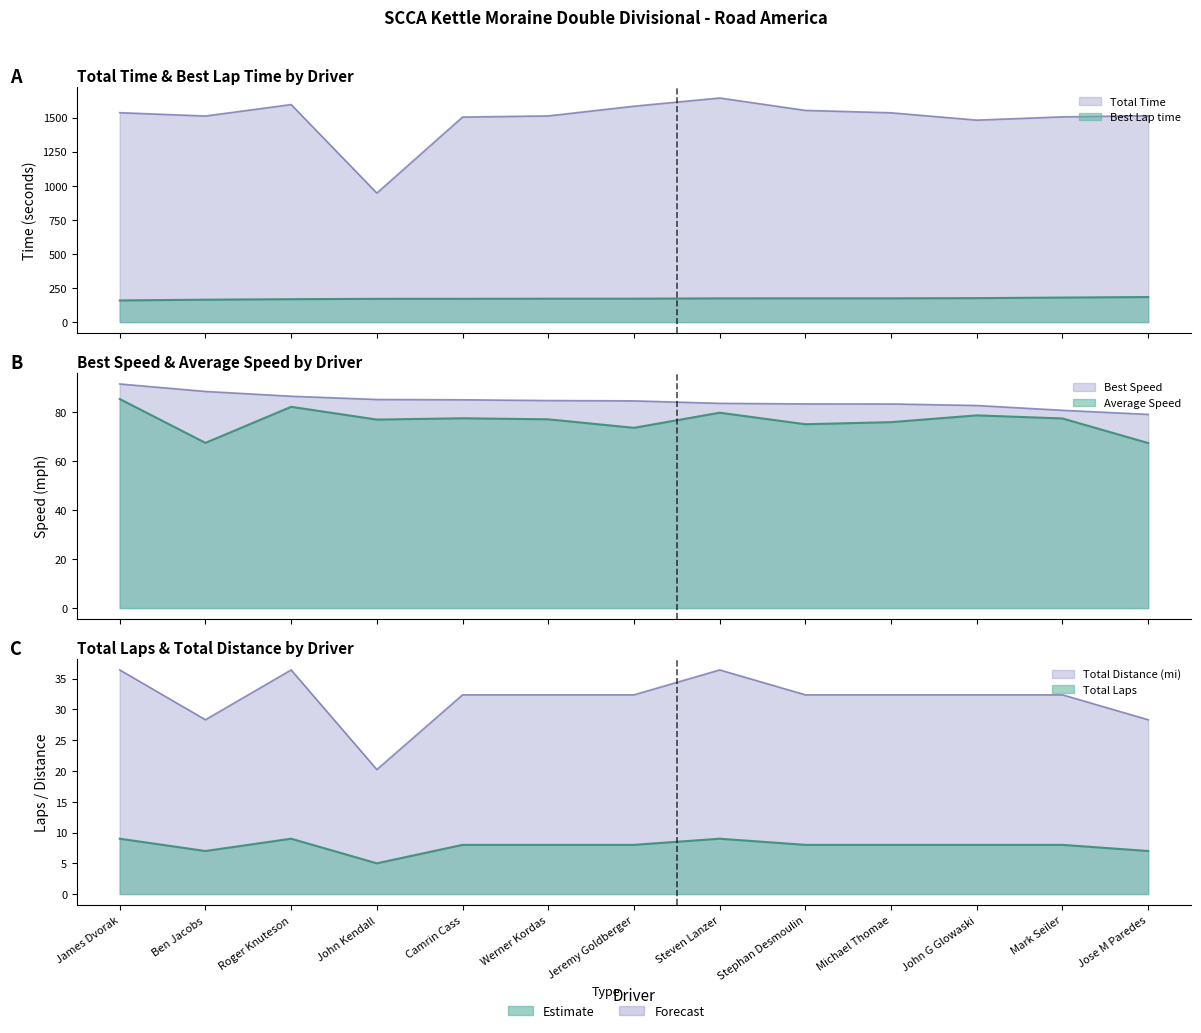

Does the chart display data point markers on the line(s)?

No